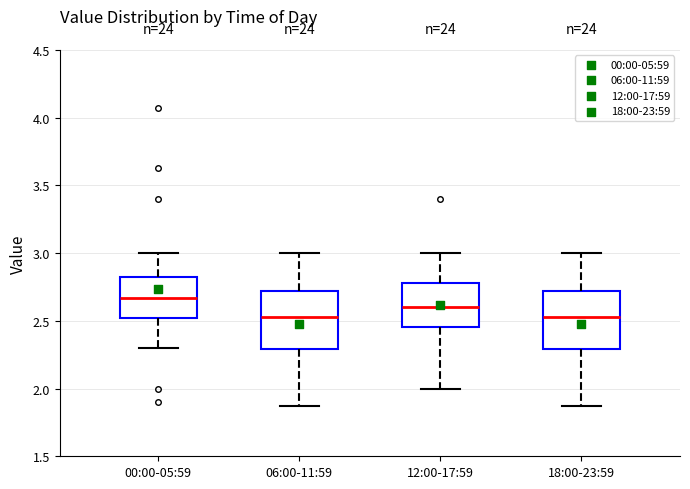

Reading left to right, read every box against the y-axis: the position of its median line, the range the box covers, and the ends of its whiskers. The values are not printed on the chart, so give them approximately, as read against the axis.

00:00-05:59: median 2.65, box 2.50 to 2.85, whiskers 2.30 to 3.00
06:00-11:59: median 2.55, box 2.30 to 2.70, whiskers 1.85 to 3.00
12:00-17:59: median 2.60, box 2.45 to 2.80, whiskers 2.00 to 3.00
18:00-23:59: median 2.55, box 2.30 to 2.70, whiskers 1.85 to 3.00